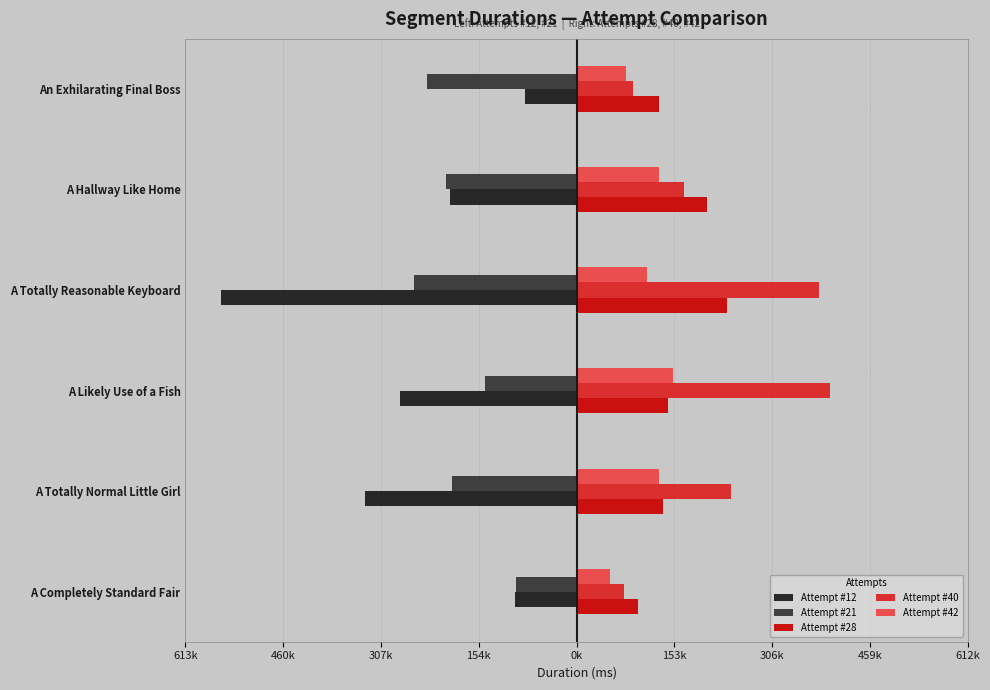

Rank the series by their maximum value, from highest to lowest.

Attempt #40, Attempt #28, Attempt #42, Attempt #12, Attempt #21